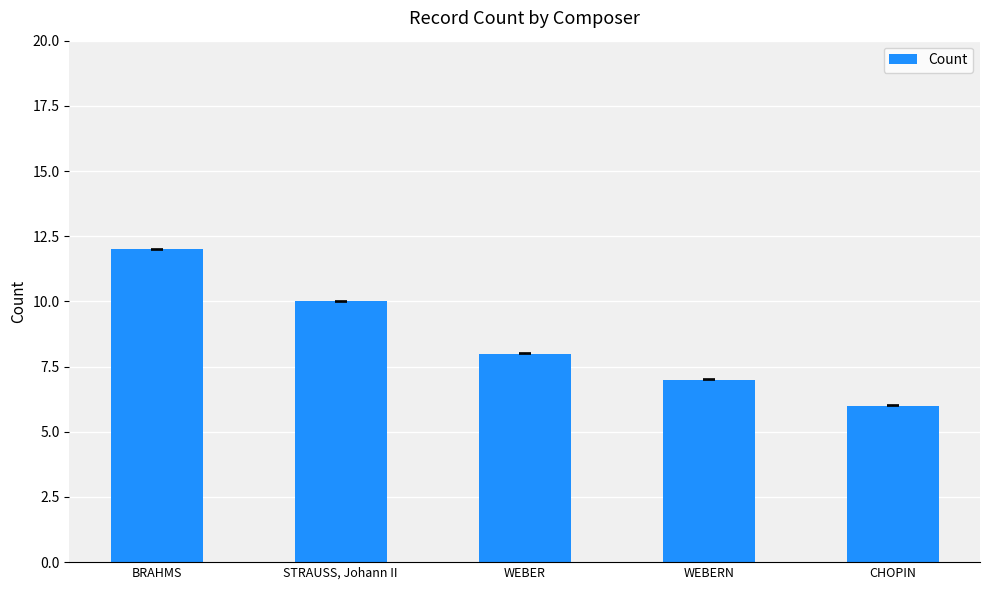

What is the difference between the maximum and minimum values?

6